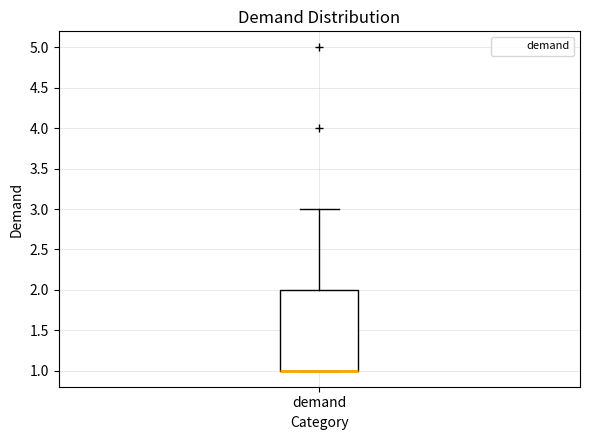

Where does the upper whisker of the box for demand end on the y-axis? The values are not printed on the chart, so give them approximately, as read against the axis.

3